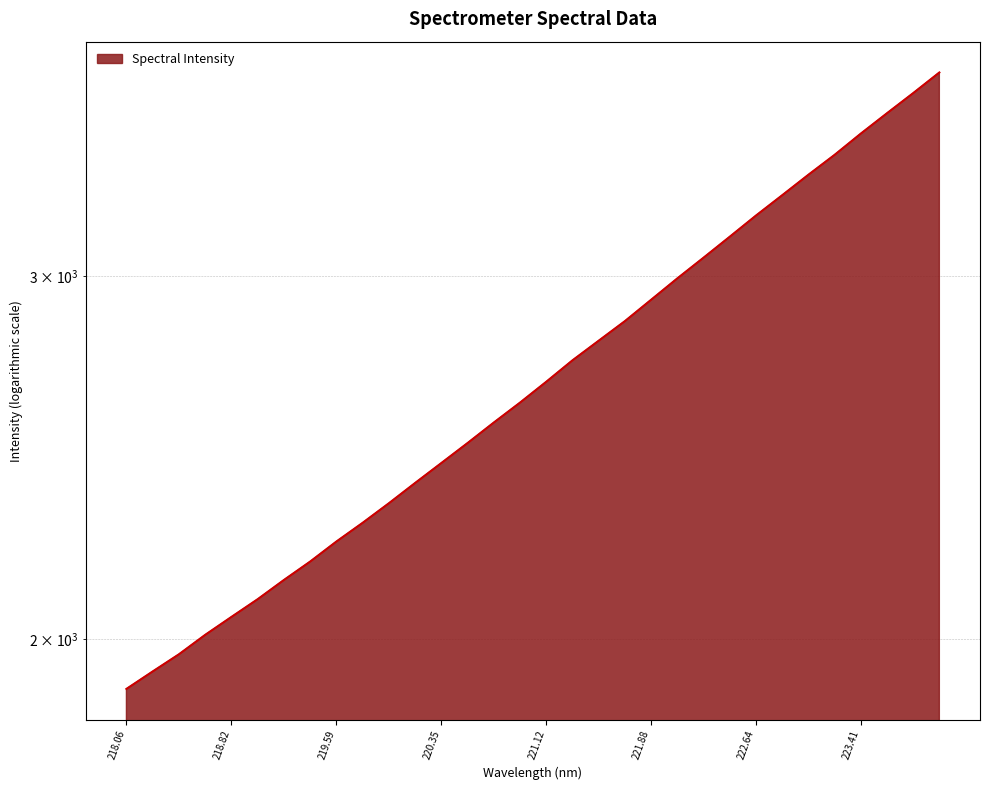

Between 221.3083 and 220.3533, which is larger?

221.3083